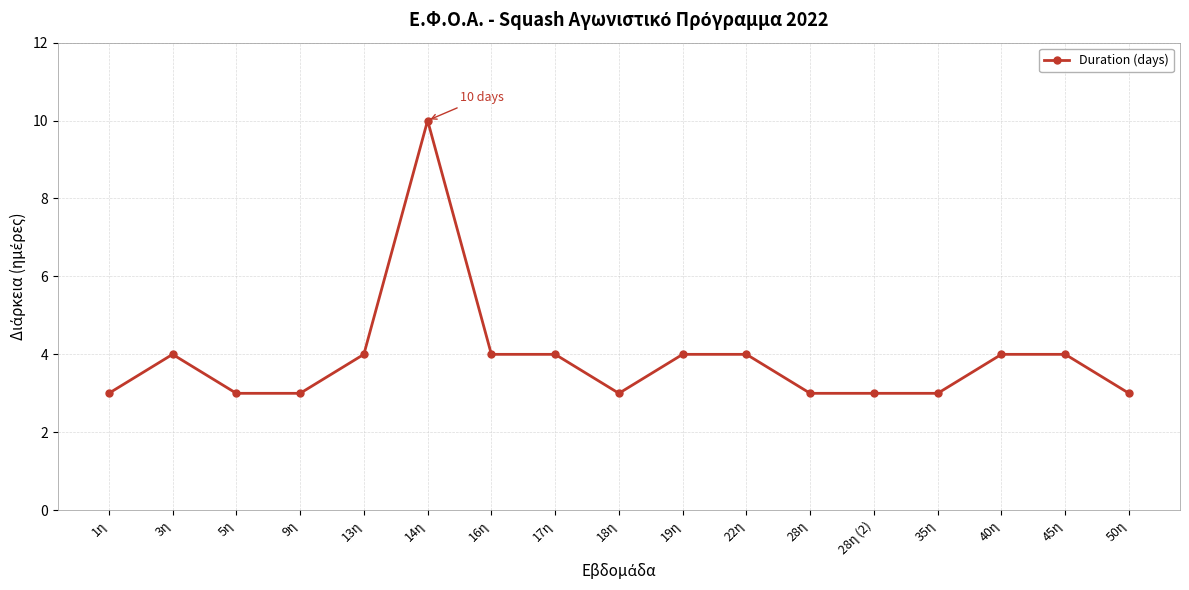

Where is the first local maximum?

3η